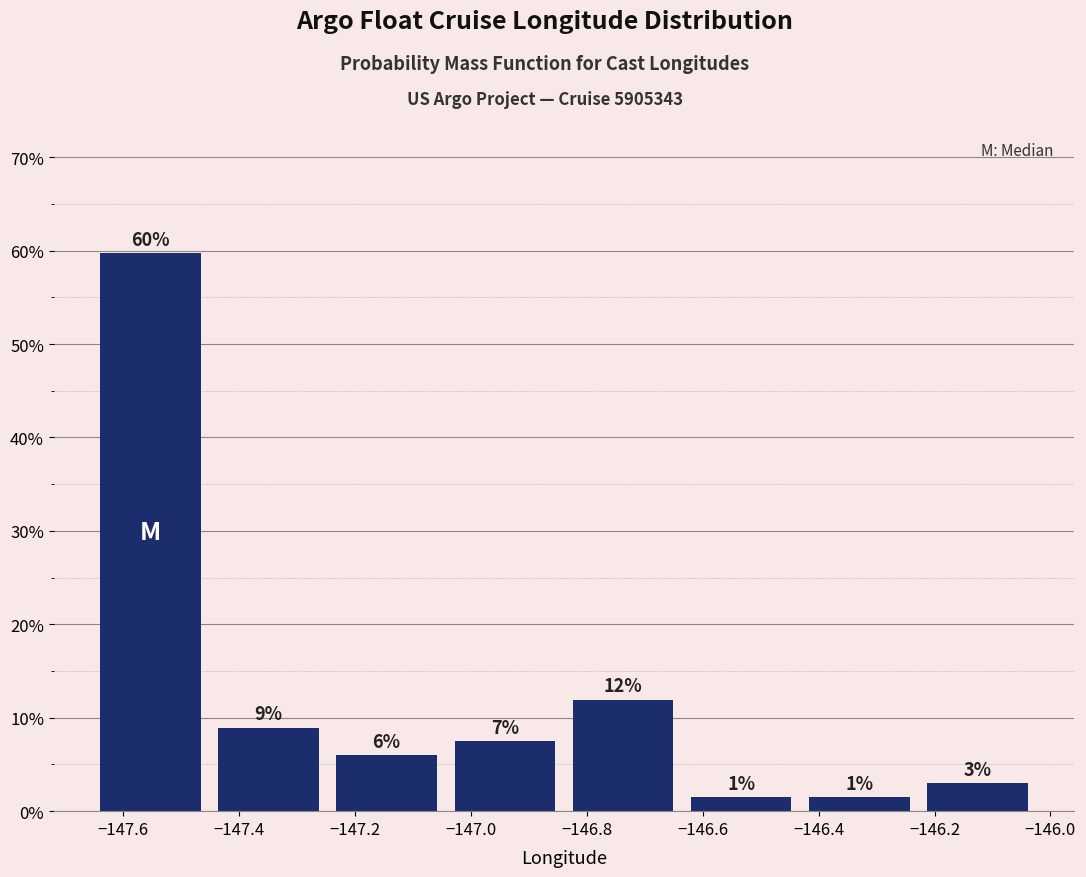

Over which range of the x-axis is the bar tallest?

-147.66 to -147.46